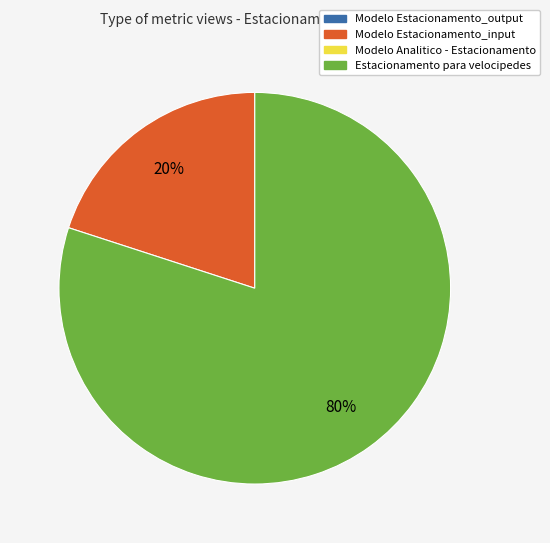

Is there any slice that represents more than half of the pie?

Yes